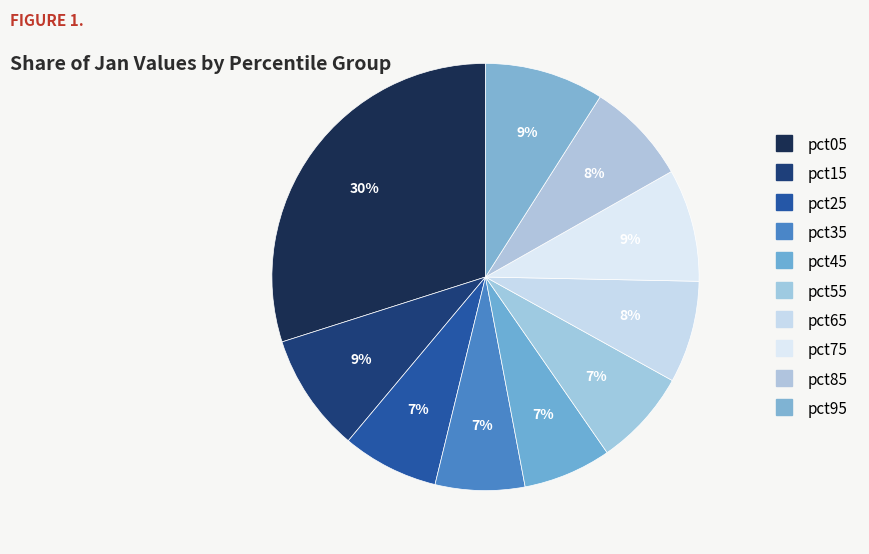

How many slices are in this pie chart?

10